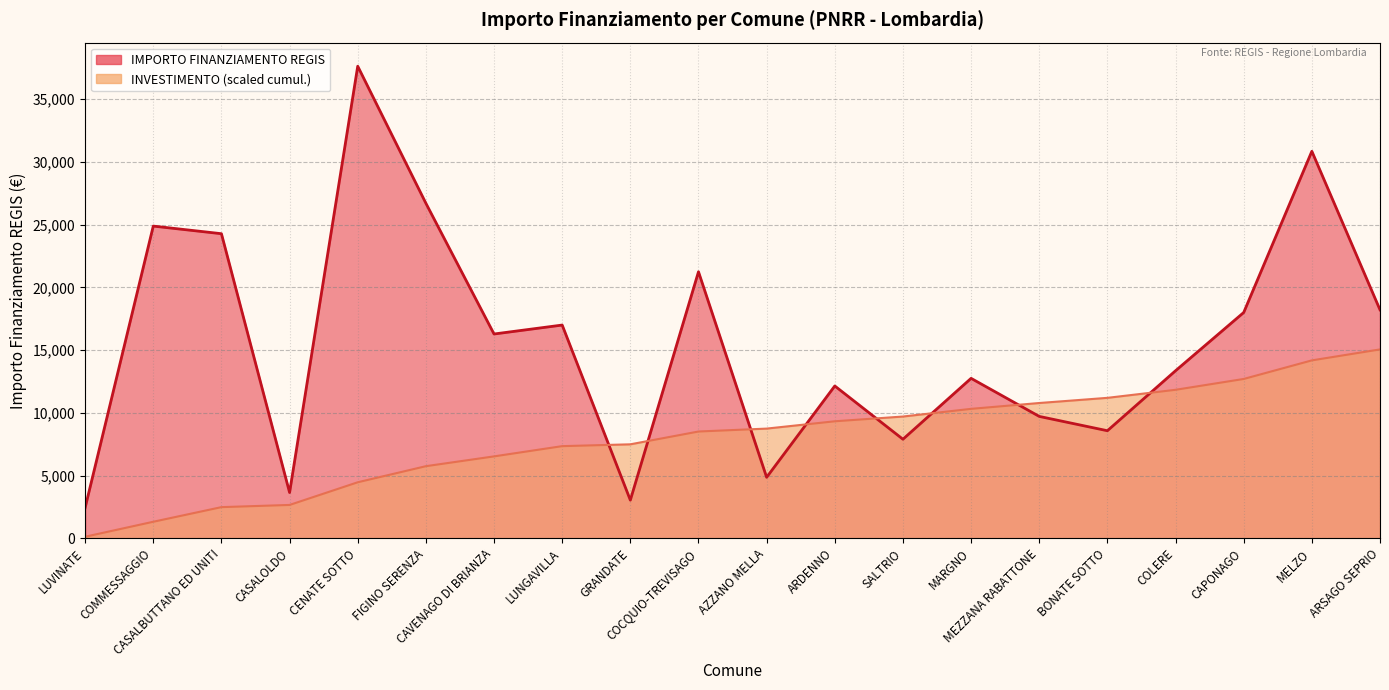

List the labels in order of value, smallest first.

LUVINATE, GRANDATE, CASALOLDO, AZZANO MELLA, SALTRIO, BONATE SOTTO, MEZZANA RABATTONE, ARDENNO, MARGNO, COLERE, CAVENAGO DI BRIANZA, LUNGAVILLA, CAPONAGO, ARSAGO SEPRIO, COCQUIO-TREVISAGO, CASALBUTTANO ED UNITI, COMMESSAGGIO, FIGINO SERENZA, MELZO, CENATE SOTTO